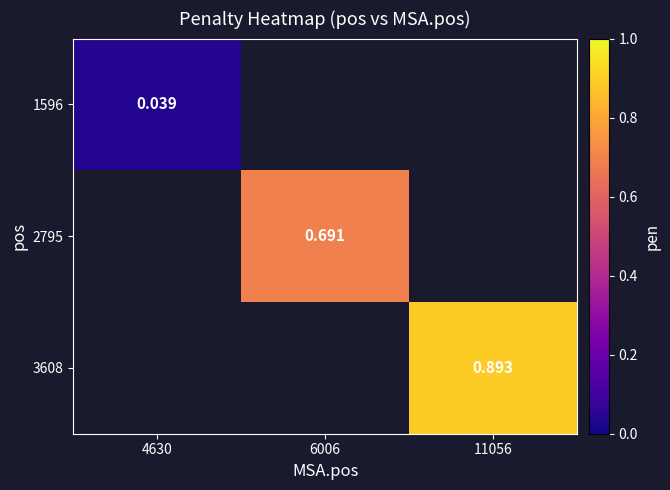

Which has a higher value, 6006 or 11056?

11056